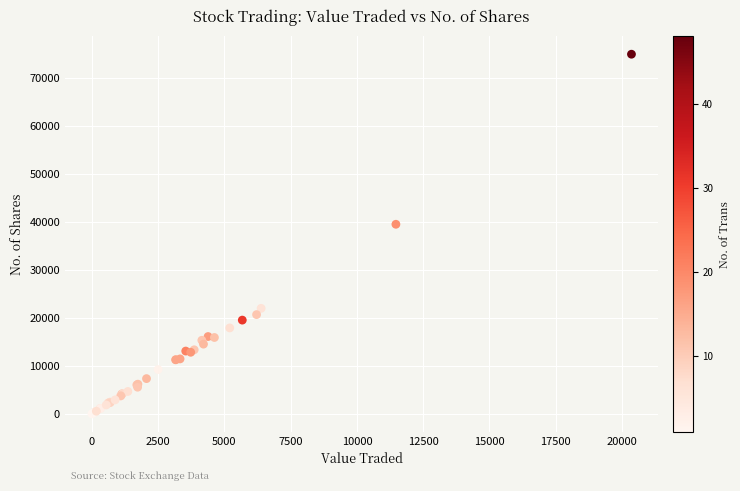

What Y value in the scatter plot is closest to 37516?

39556